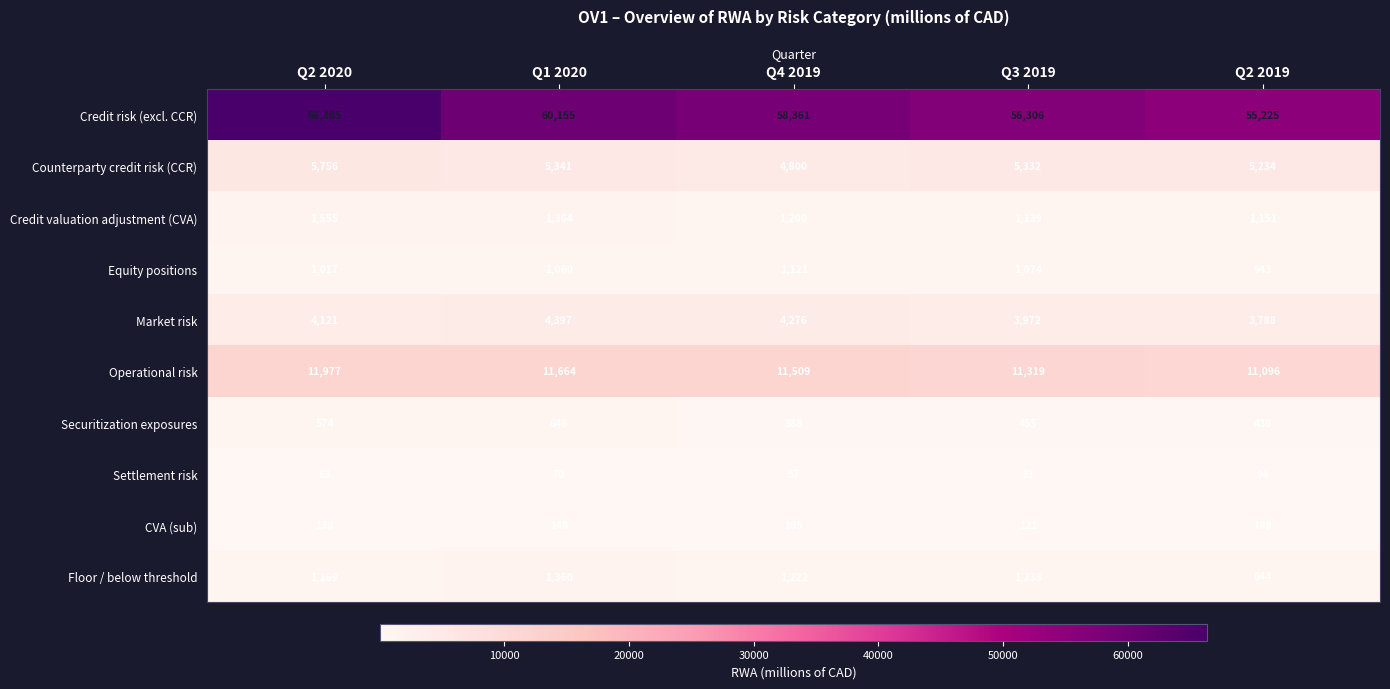

At which category is the sum across all series the highest?

Q2 2020